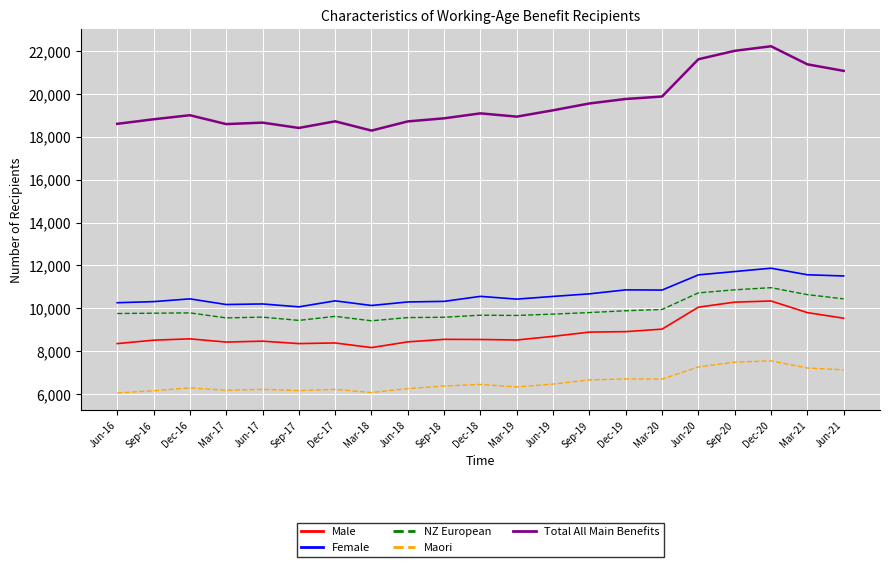

The value of Female at Sep-18 is 10320. True or false?

True